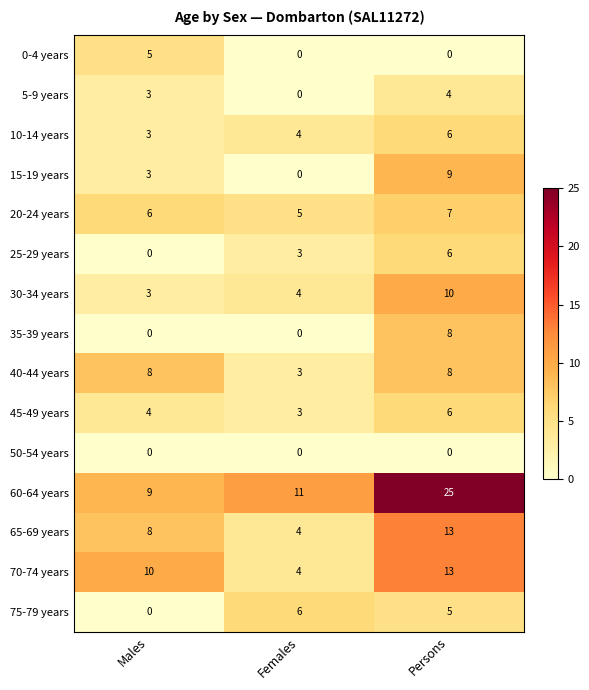

What is the minimum value for 10-14 years?

3